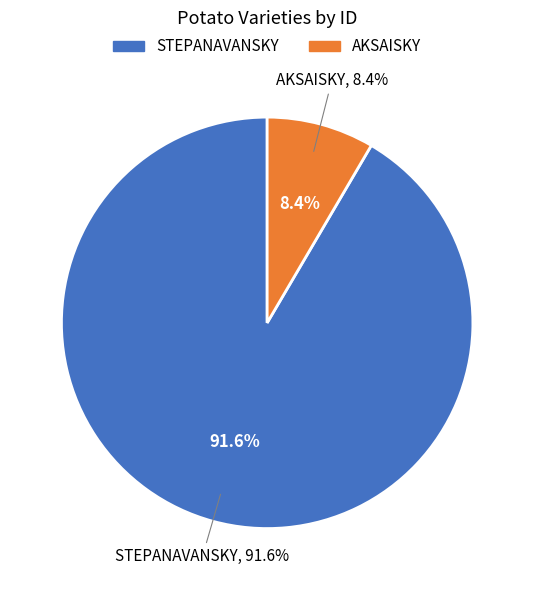

Which category has the smallest portion of the pie?

AKSAISKY